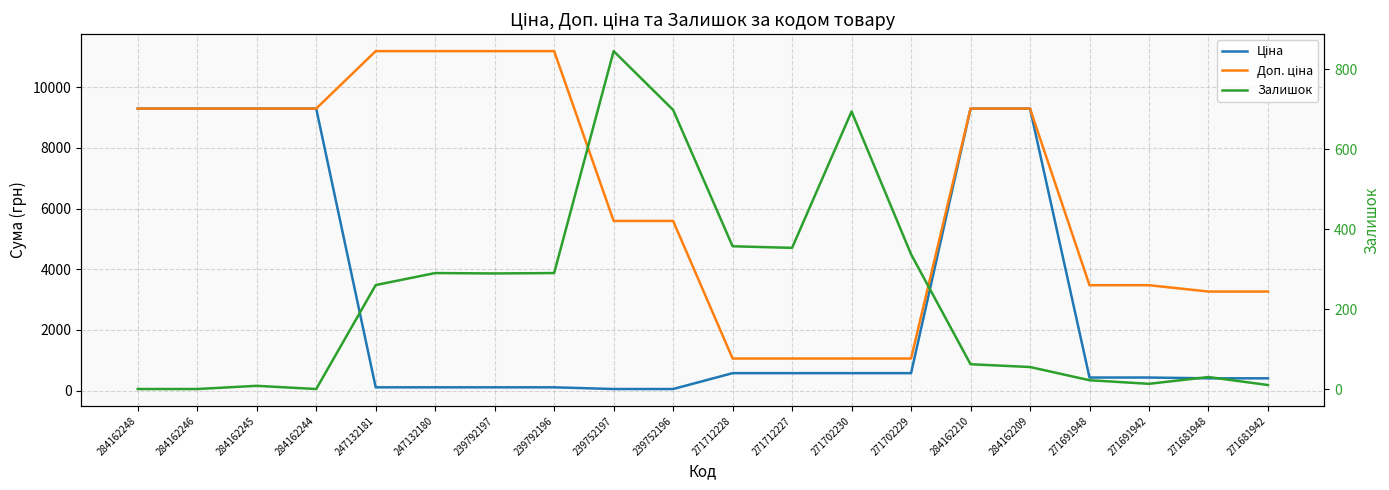

What is the approximate value of Ціна at 271691948?

434.3